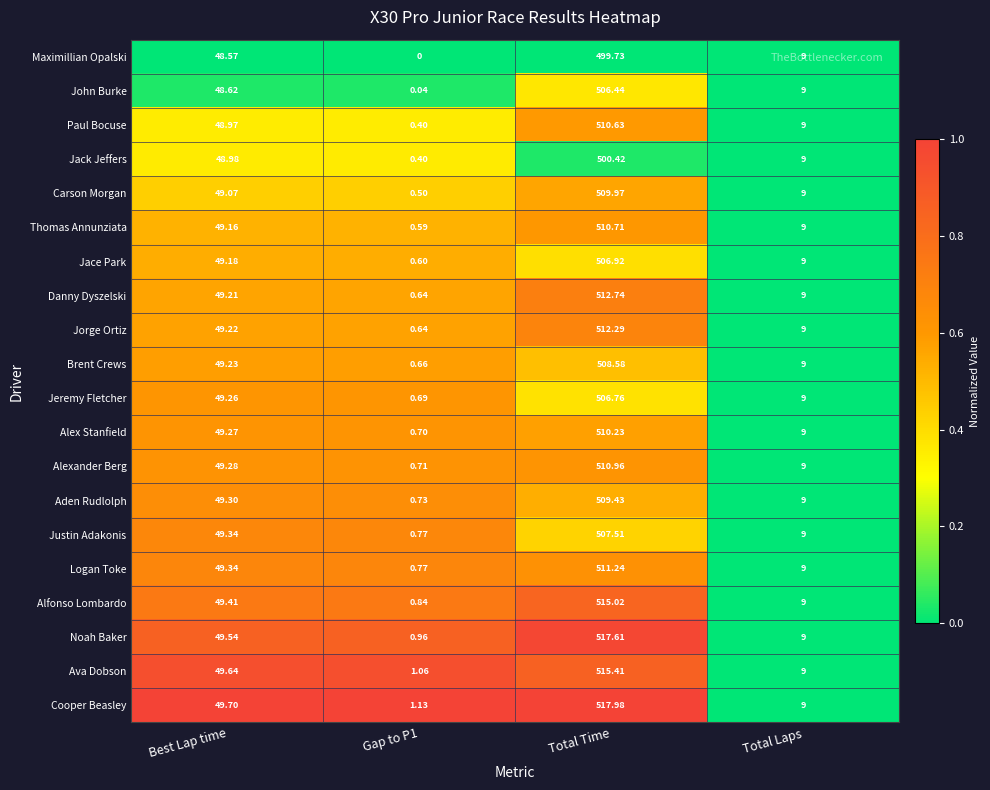

Which series has the largest range (max minus min)?

Cooper Beasley